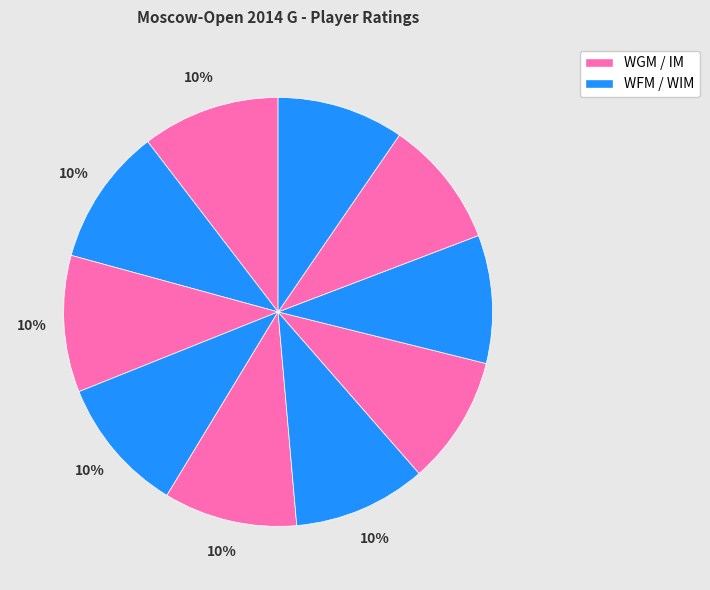

How many segments does this pie chart have?

10